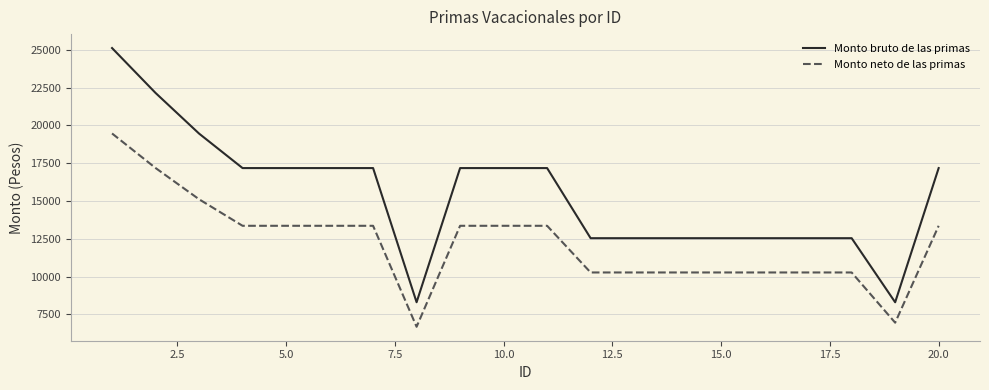

At how many categories does at least one series exceed 14229?

11